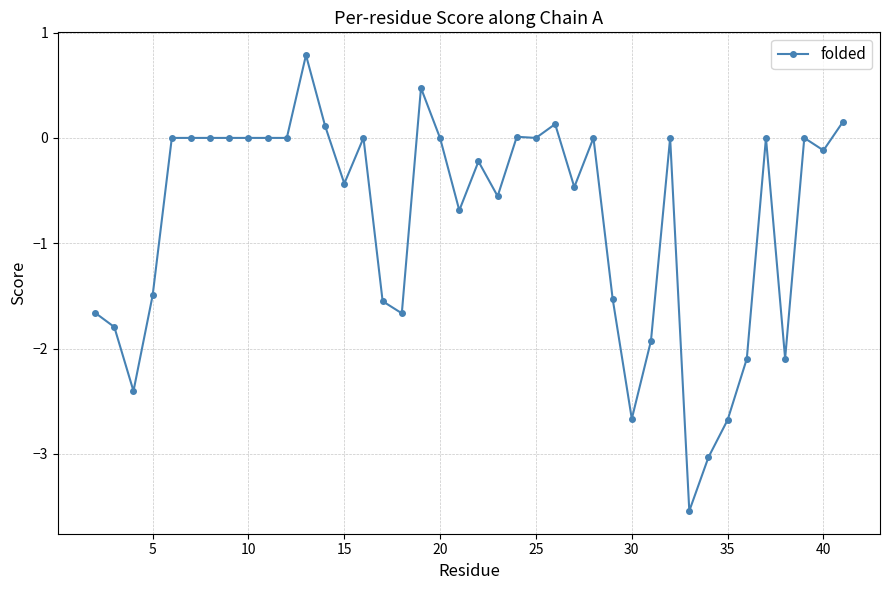

Does the chart have visible grid lines?

Yes